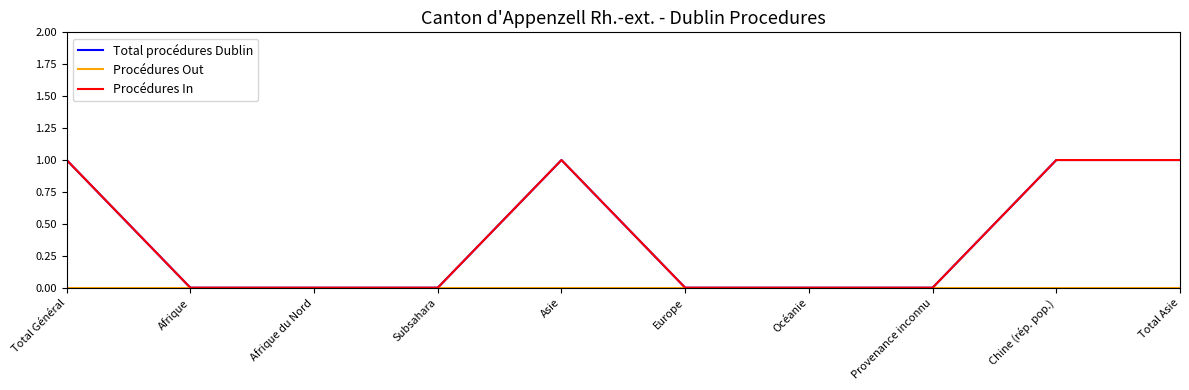

Between Afrique and Europe, which series saw the biggest shift?

Total procédures Dublin